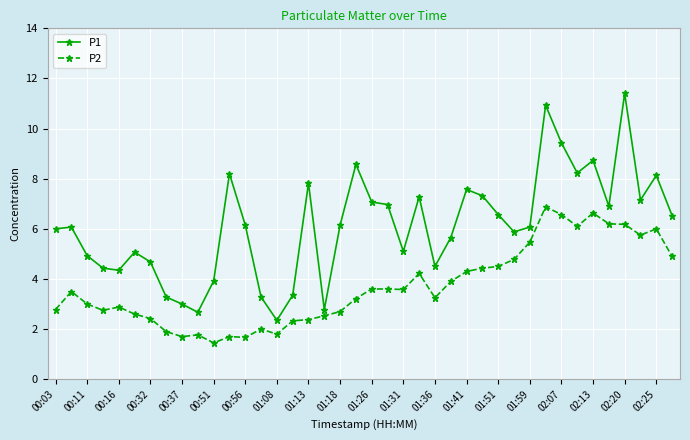

What is the maximum value shown in the chart?

11.4